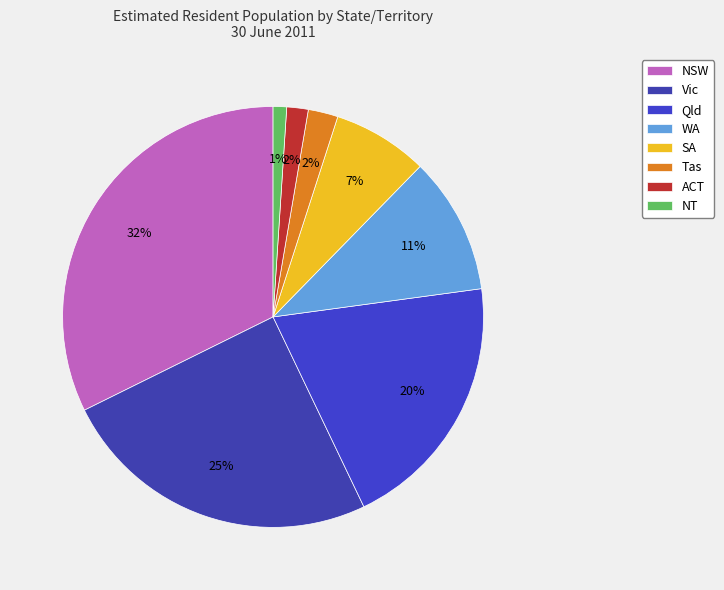

What is the smallest slice in the pie chart?

NT